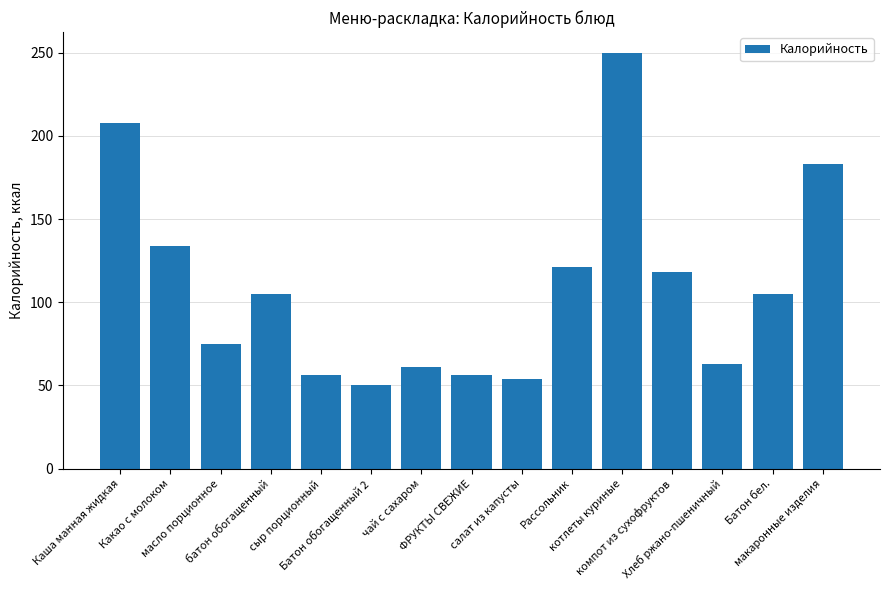

What is the change in value from Батон обогащенный 2 to Рассольник?

+71